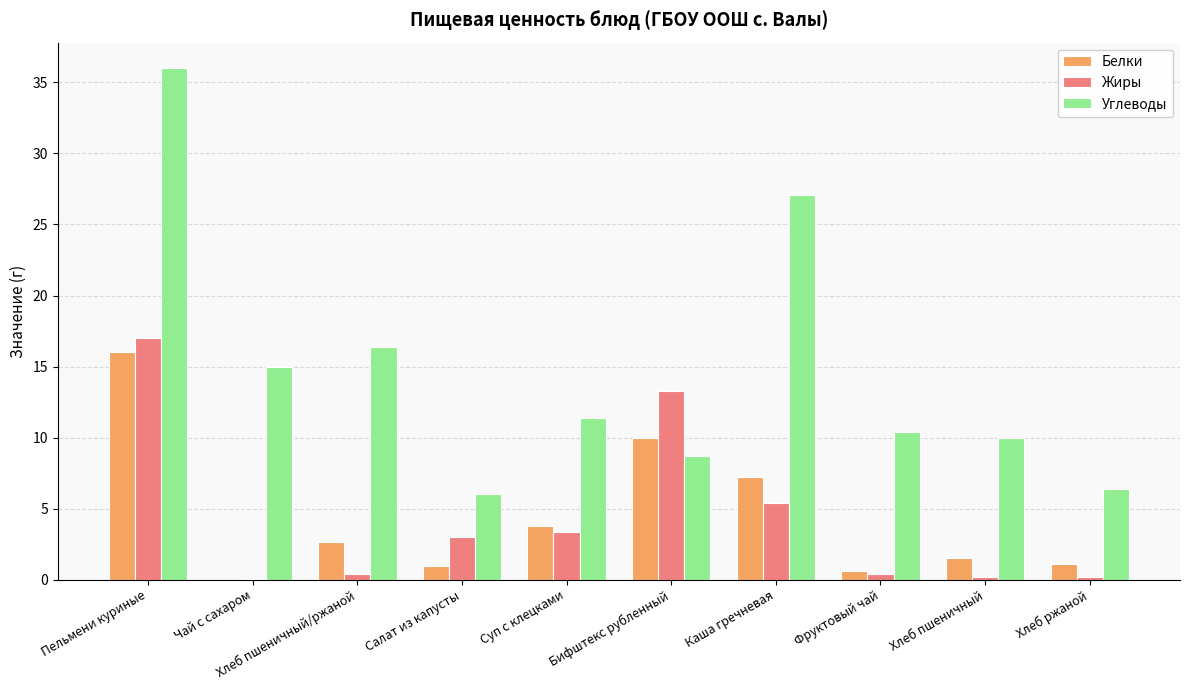

Are the bars grouped side by side (vs. stacked)?

Yes